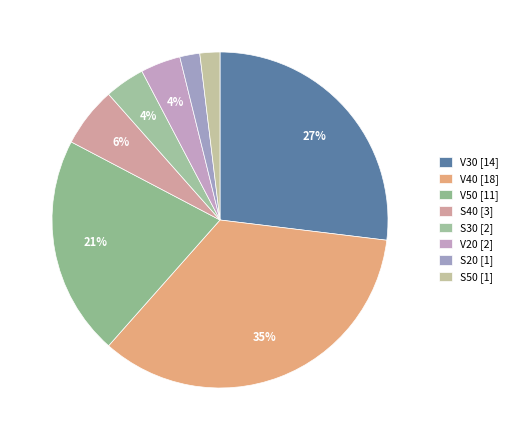

Count the number of slices in the pie.

8